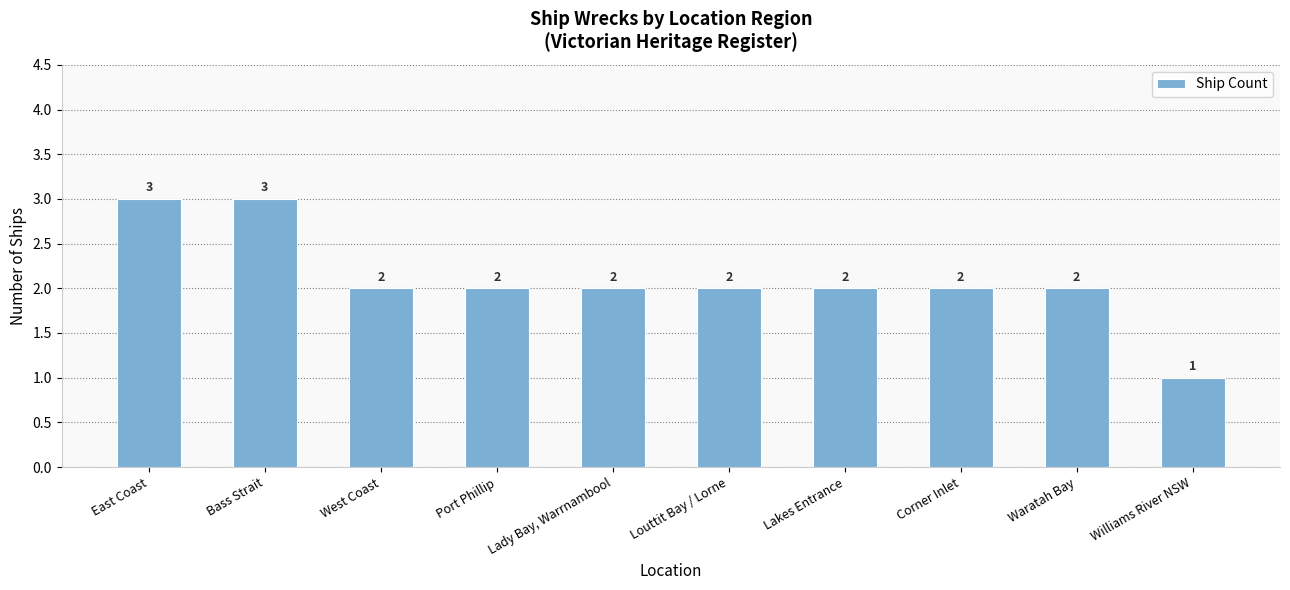

Which category has the lowest value across all series?

Williams River NSW